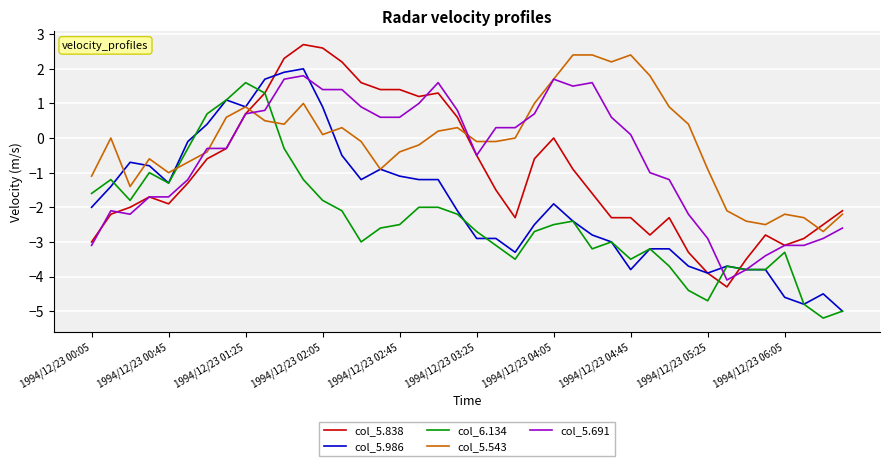

What is the average value of the col_5.838 series?

-1.0